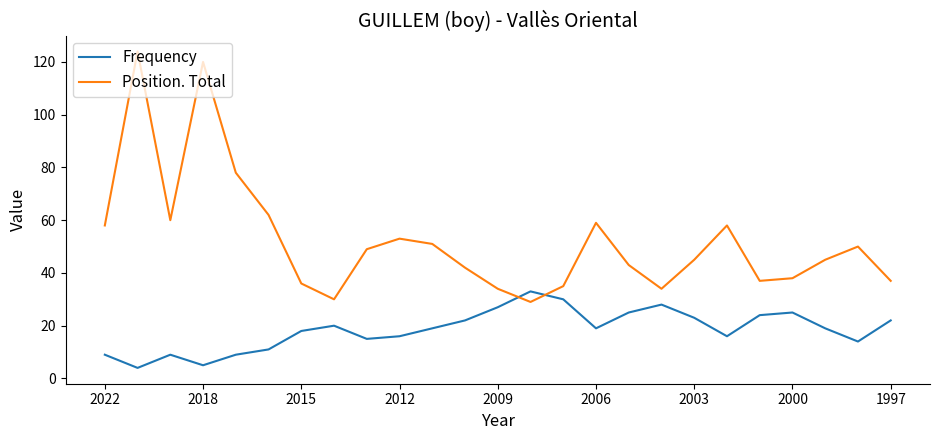

What is the maximum value shown in the chart?

124